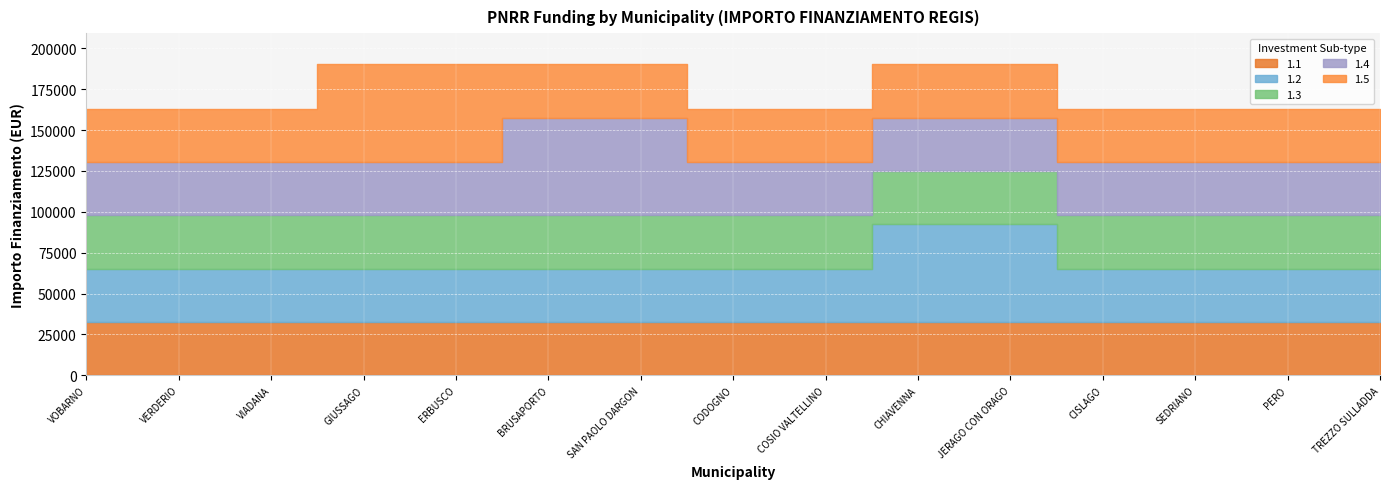

At TREZZO SULLADDA, list the series in order from largest to smallest.

1.1, 1.2, 1.3, 1.4, 1.5